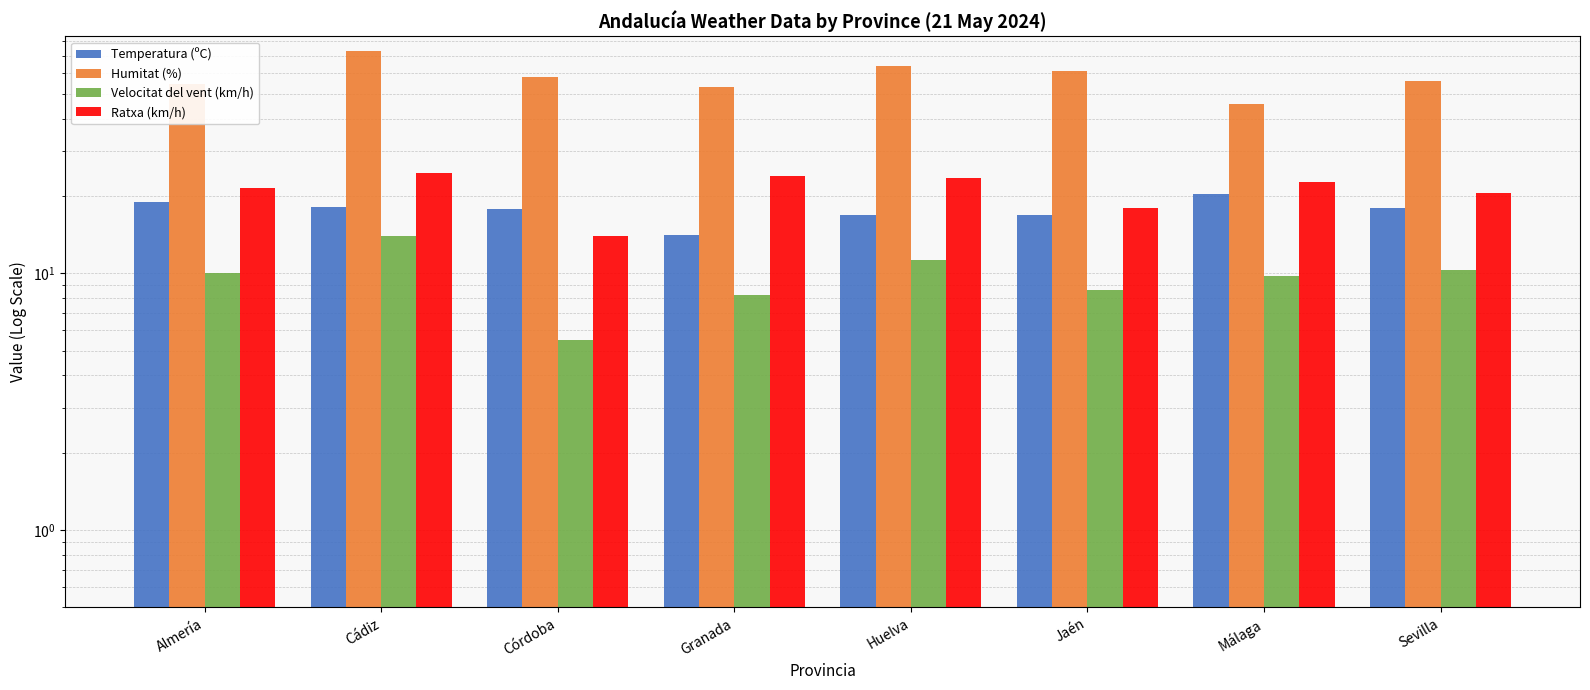

What value does the Humitat (%) series have at Sevilla?

56.0